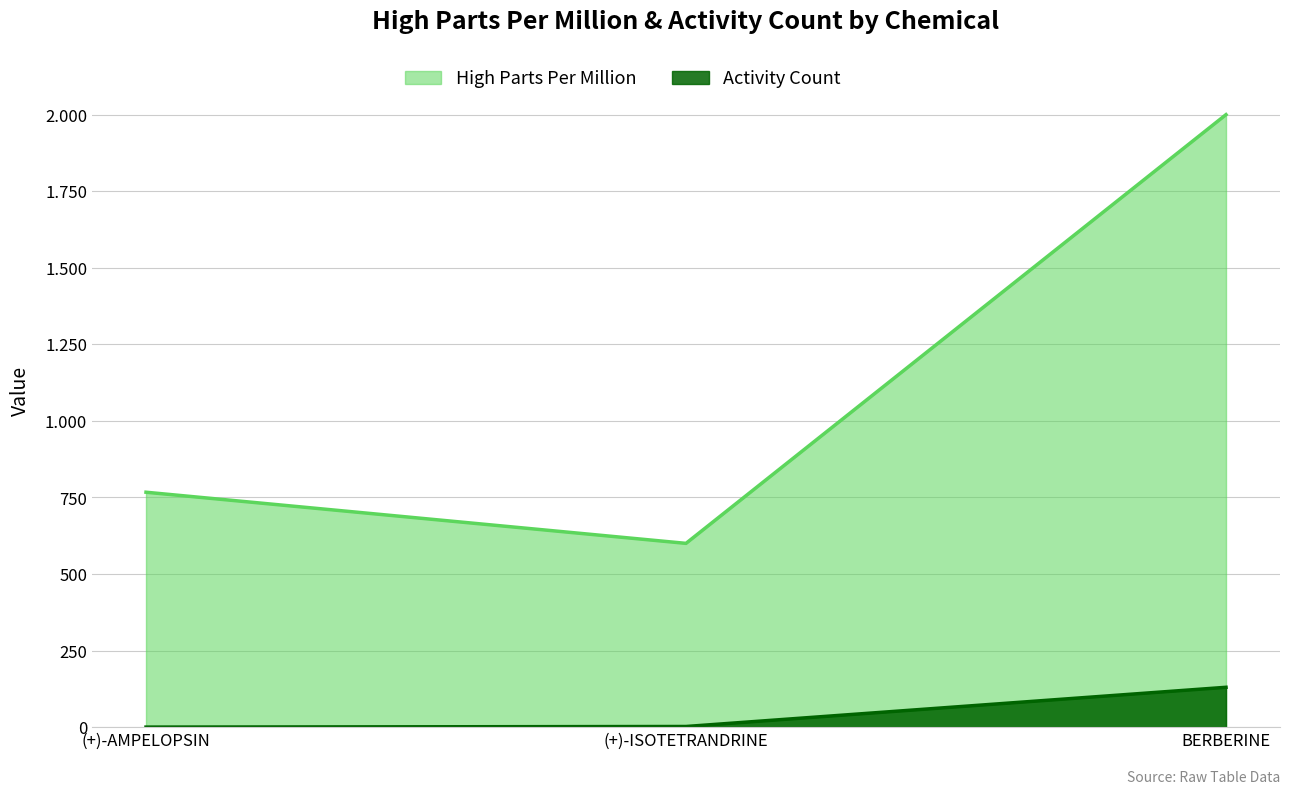

What is the value of the High Parts Per Million point at the 1st from the left?

767